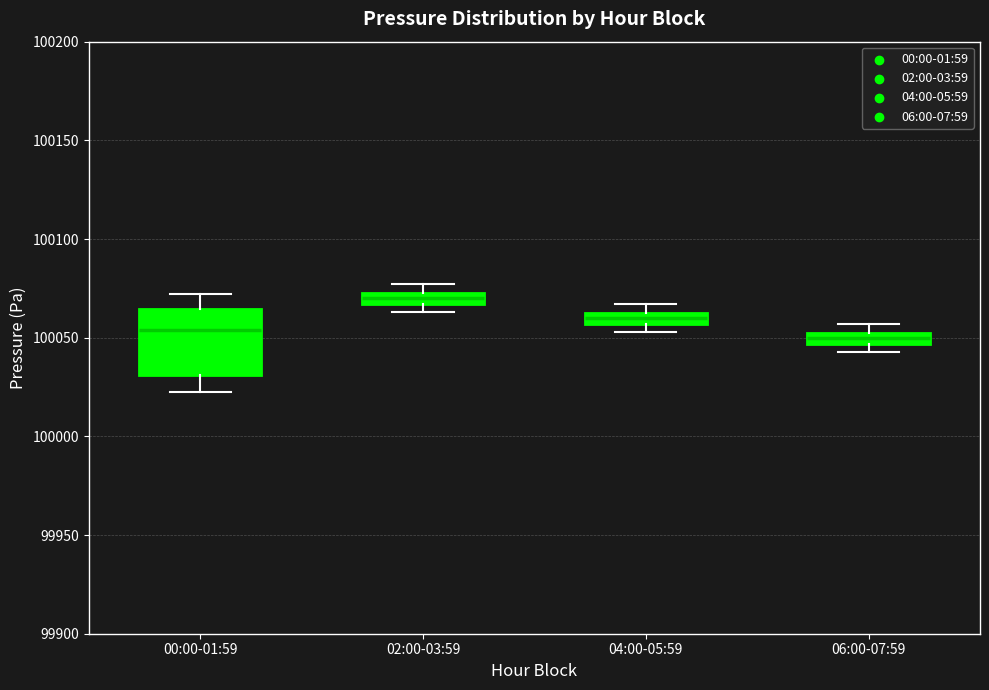

Which box's median line is the highest?

02:00-03:59